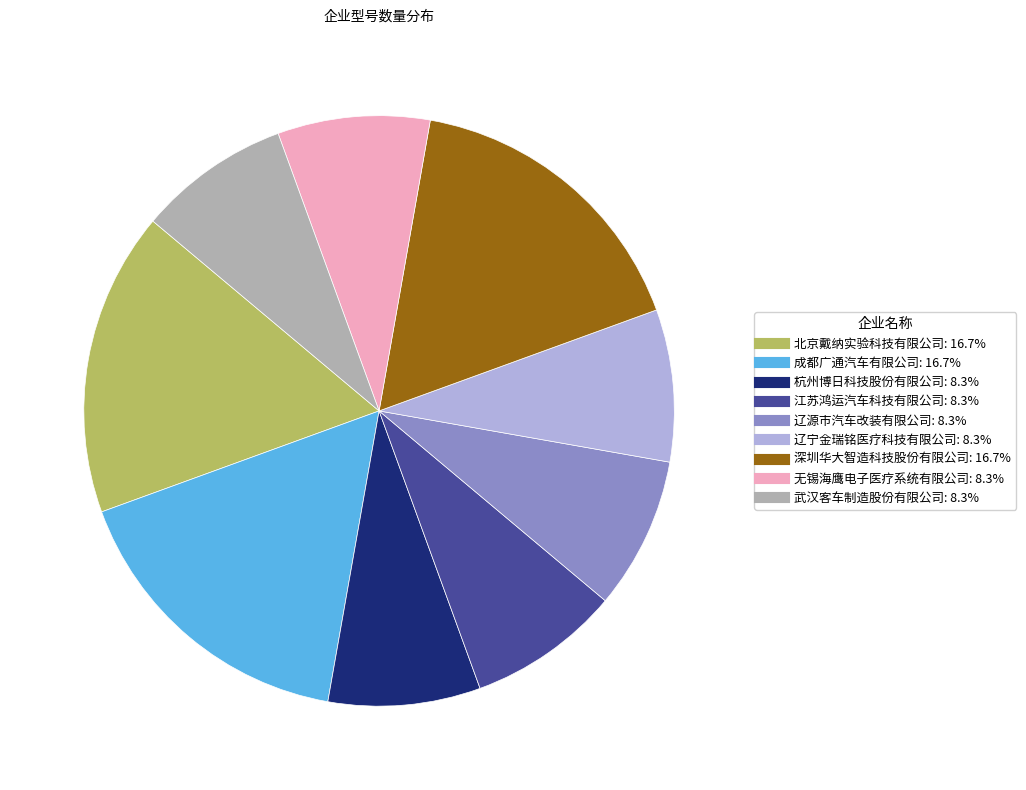

Is 北京戴纳实验科技有限公司 the majority of the pie?

No